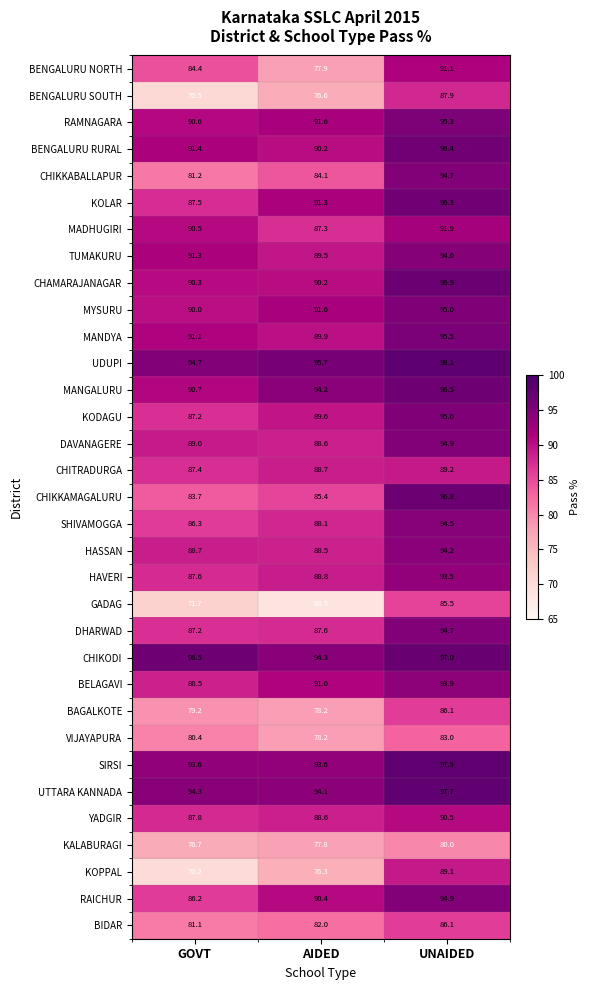

Is it true that RAICHUR equals 140.8 at UNAIDED?

False